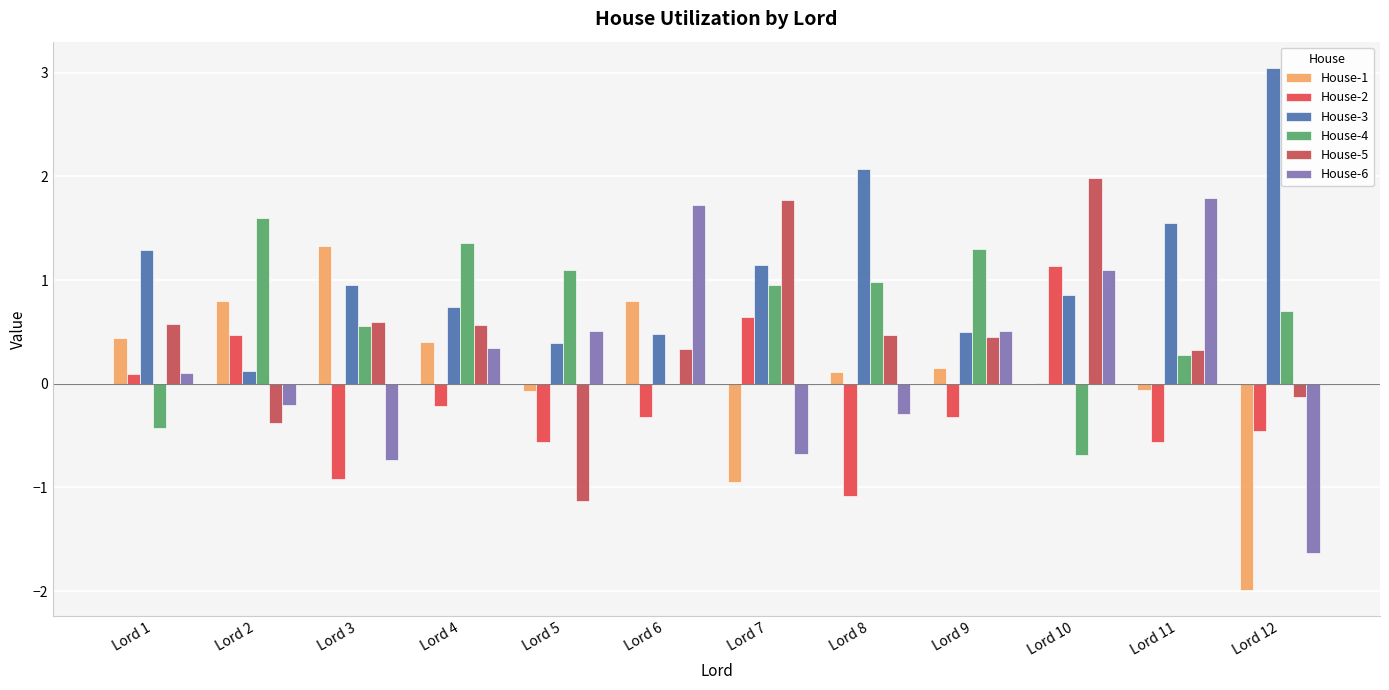

At how many categories does at least one series exceed 0?

12